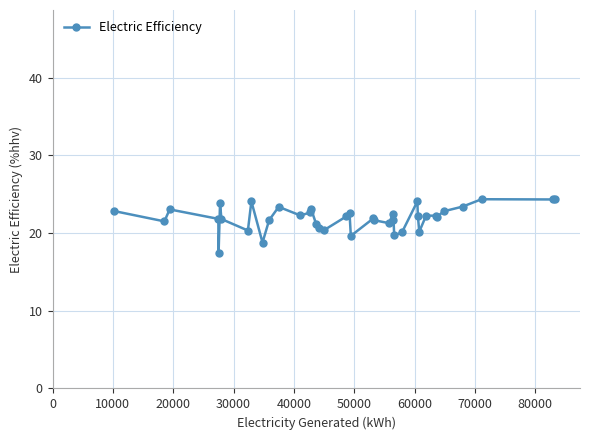

What is the greatest value displayed?

24.4